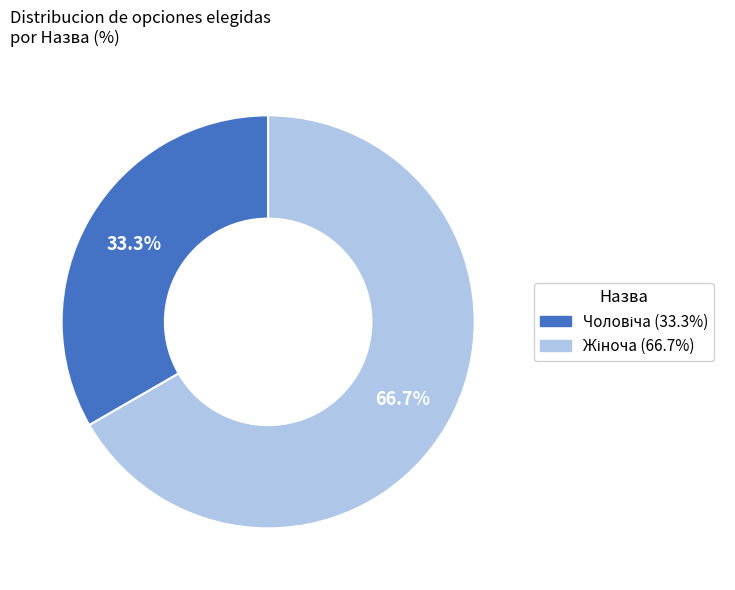

Is there a majority slice in this chart?

Yes